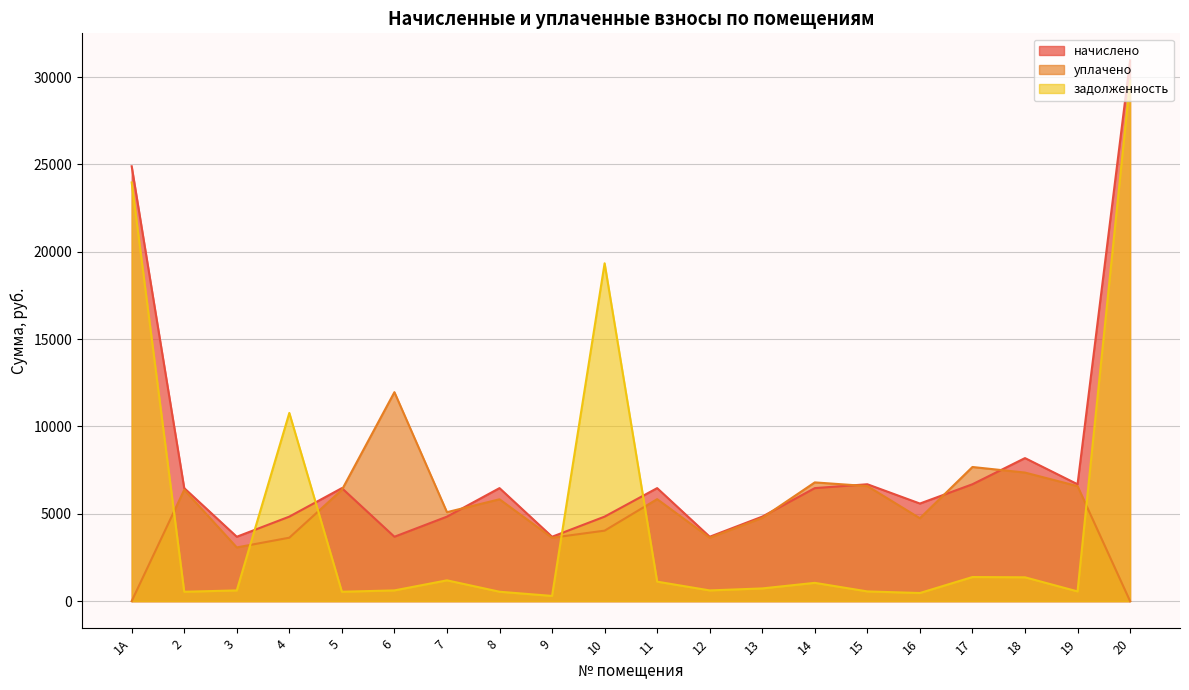

True or false: начислено has more than 0 points higher than both neighbors.

True